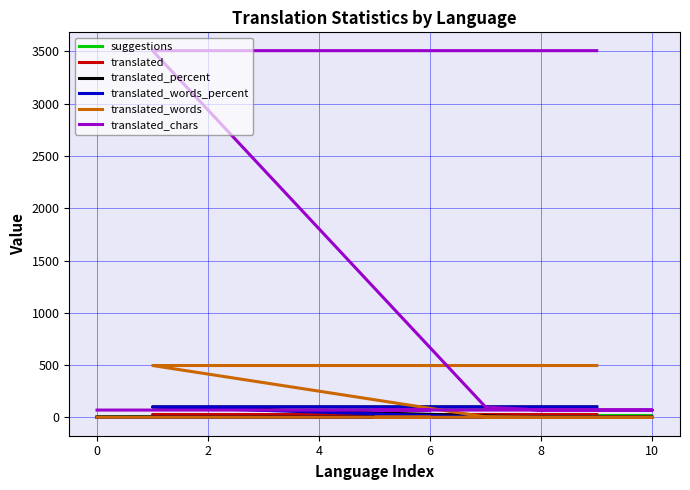

Which series has the widest spread of values?

translated_chars